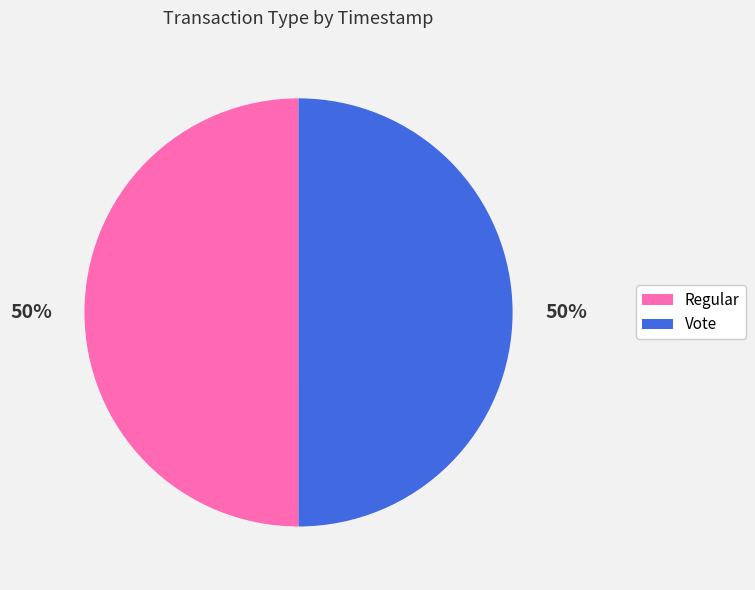

The Regular slice represents 40% of the pie. True or false?

False